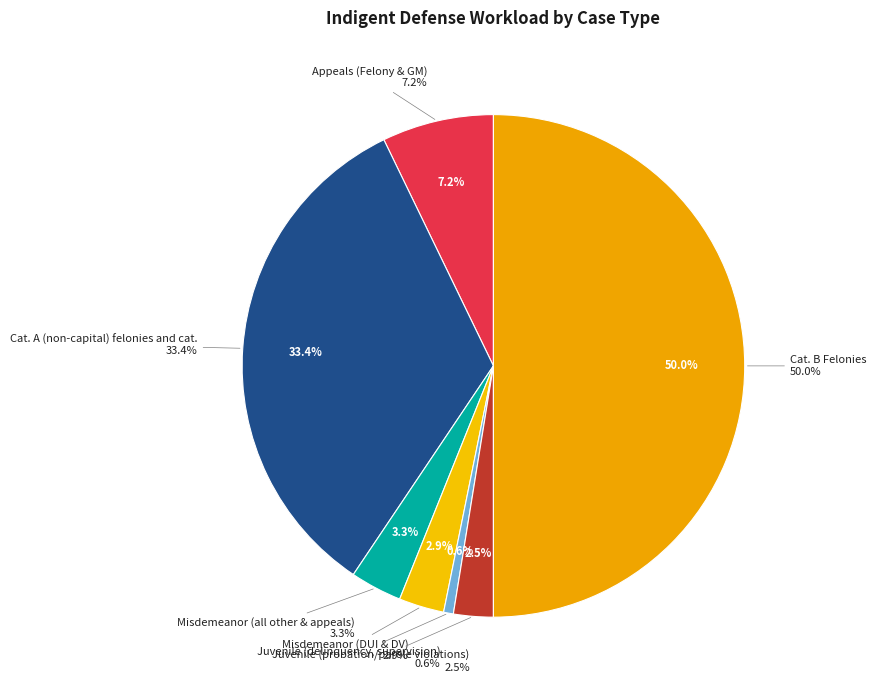

The Cat. A (non-capital) felonies and cat. slice represents 42% of the pie. True or false?

False